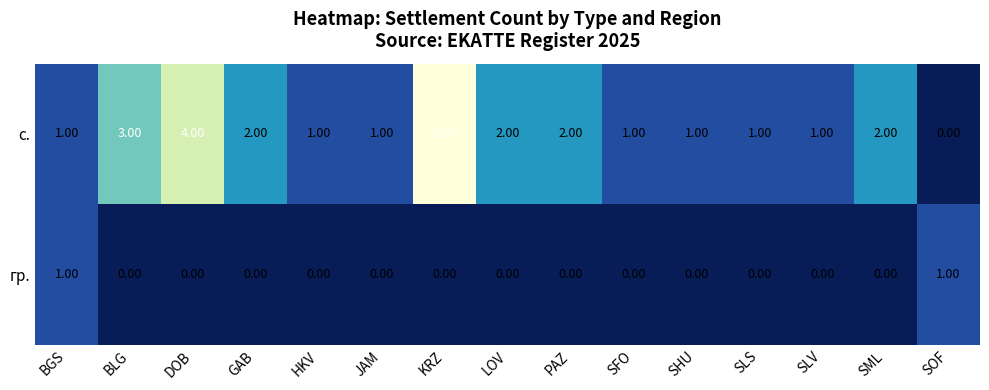

What is the sum of the с. values at GAB and SFO?

3